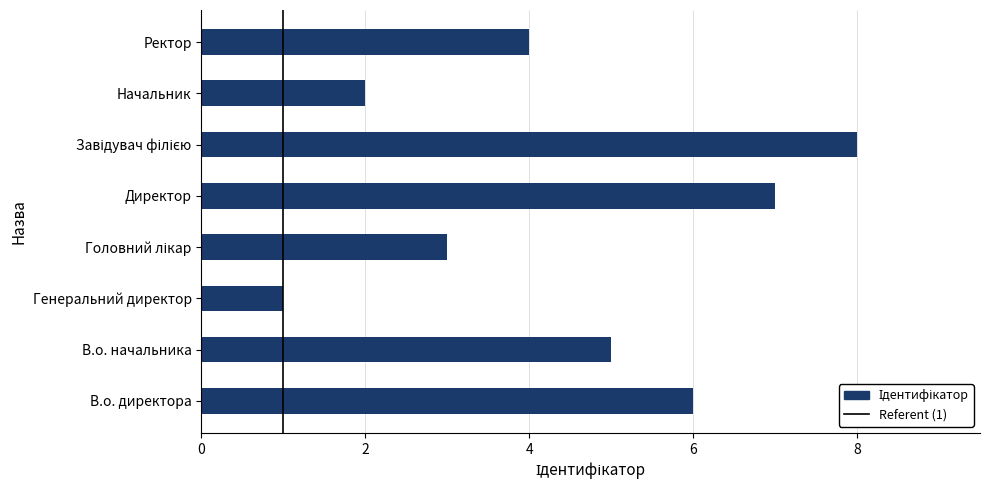

What is the sum of the values at В.о. директора and Директор?

13